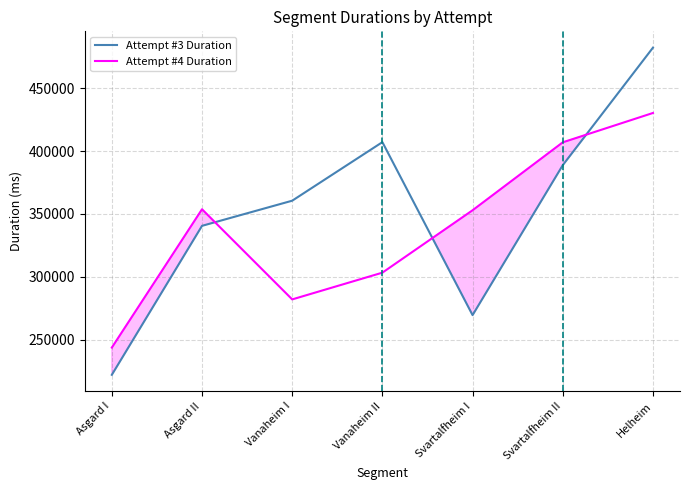

Which label corresponds to the largest value in the chart?

Helheim